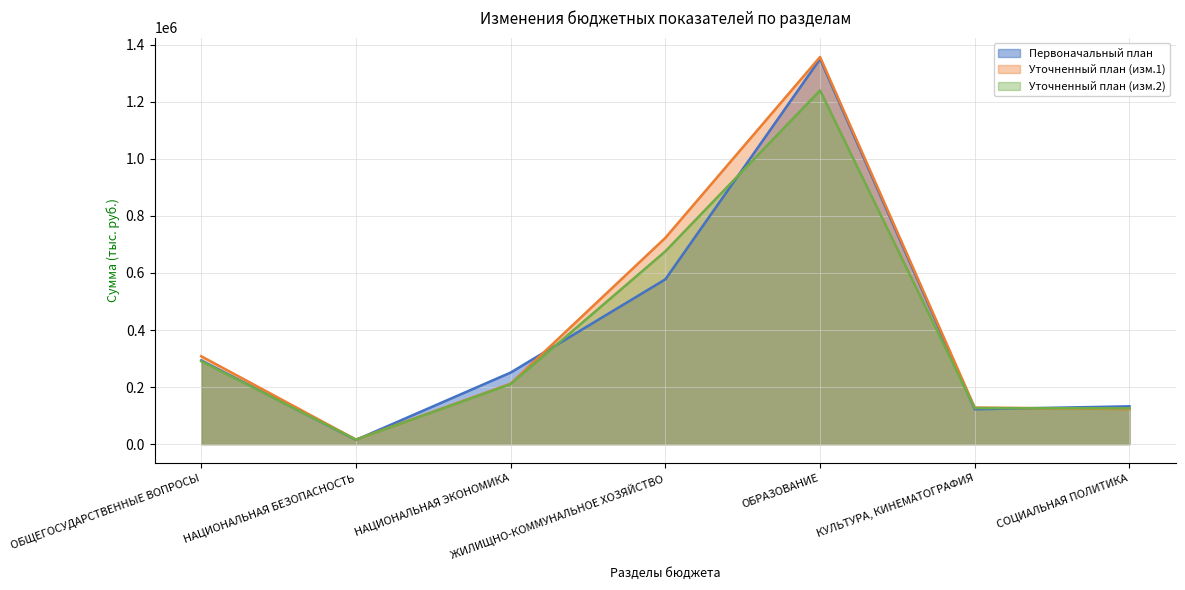

What is the sum of the Первоначальный план values at ОБРАЗОВАНИЕ and КУЛЬТУРА, КИНЕМАТОГРАФИЯ?

1472486.5